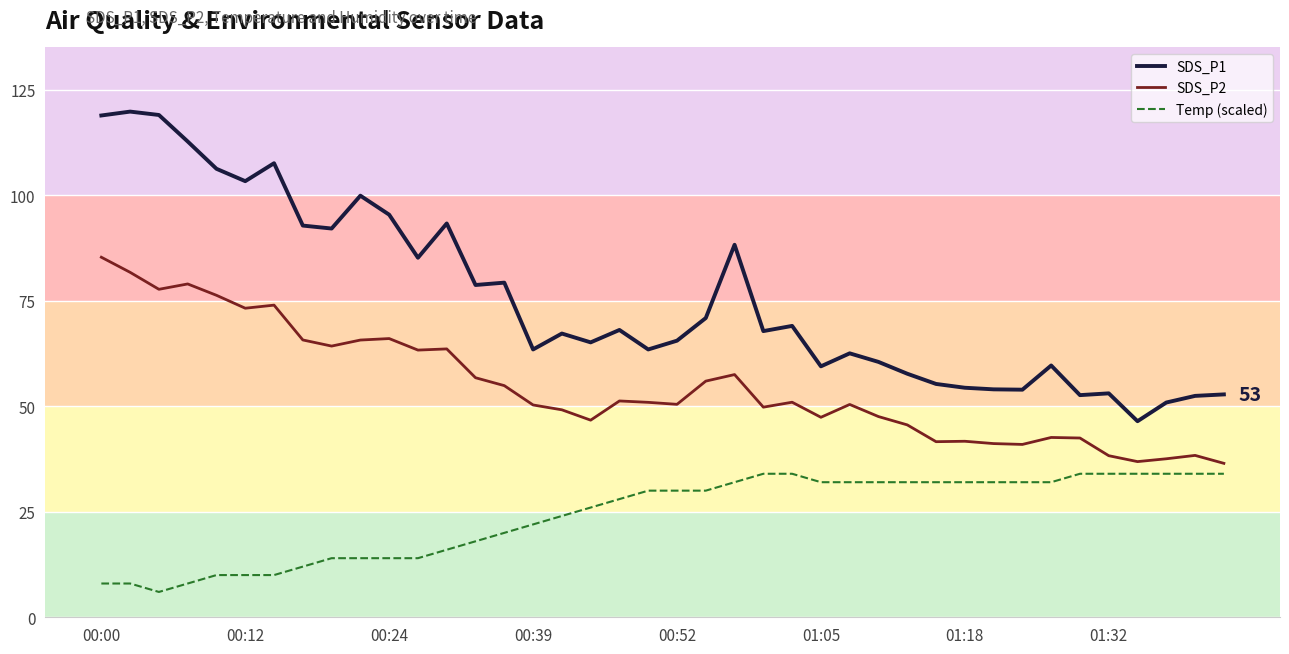

What is the difference between the maximum and minimum values in the SDS_P2 series?

48.8